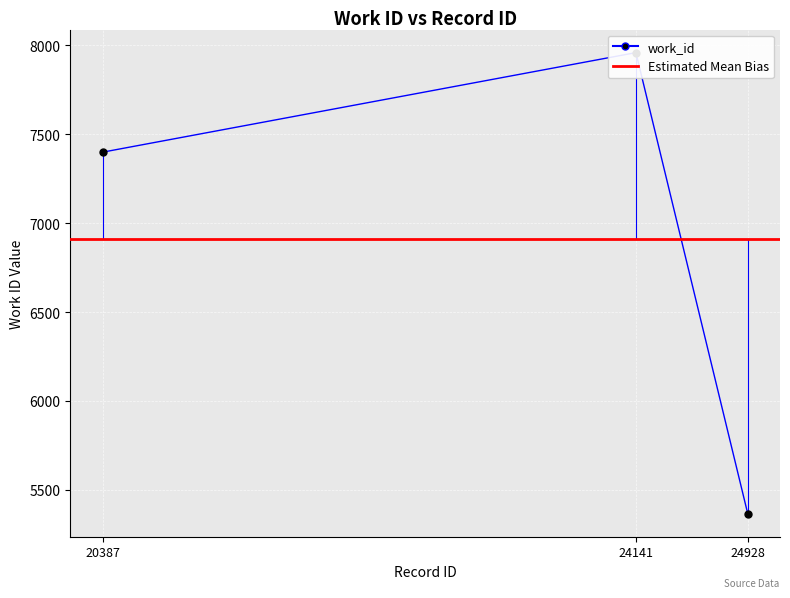

What is the sum of the values at 24928 and 24141?

13325